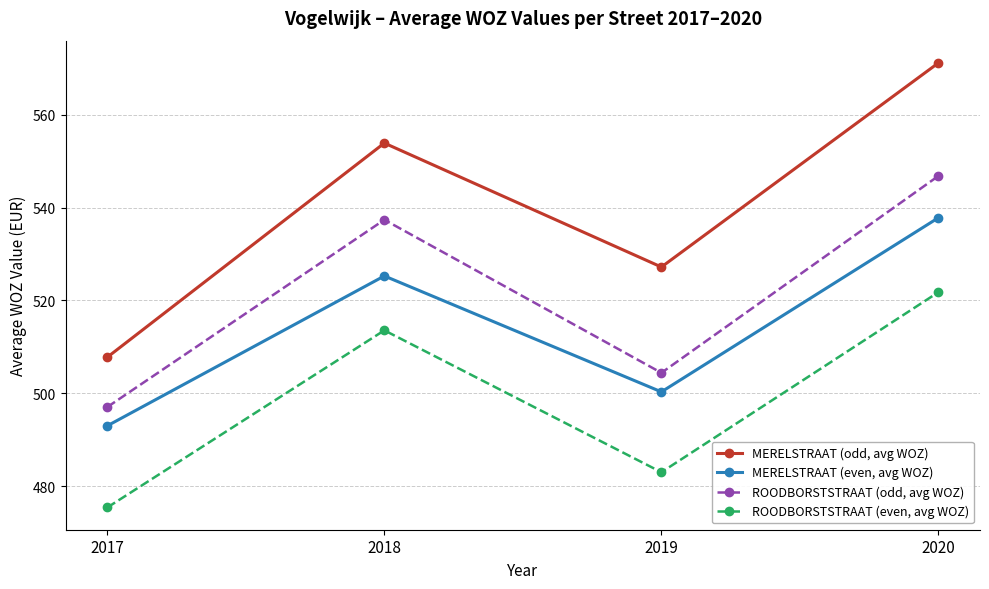

What is the value of the ROODBORSTSTRAAT (odd, avg WOZ) point at the 2nd from the left?

537.4